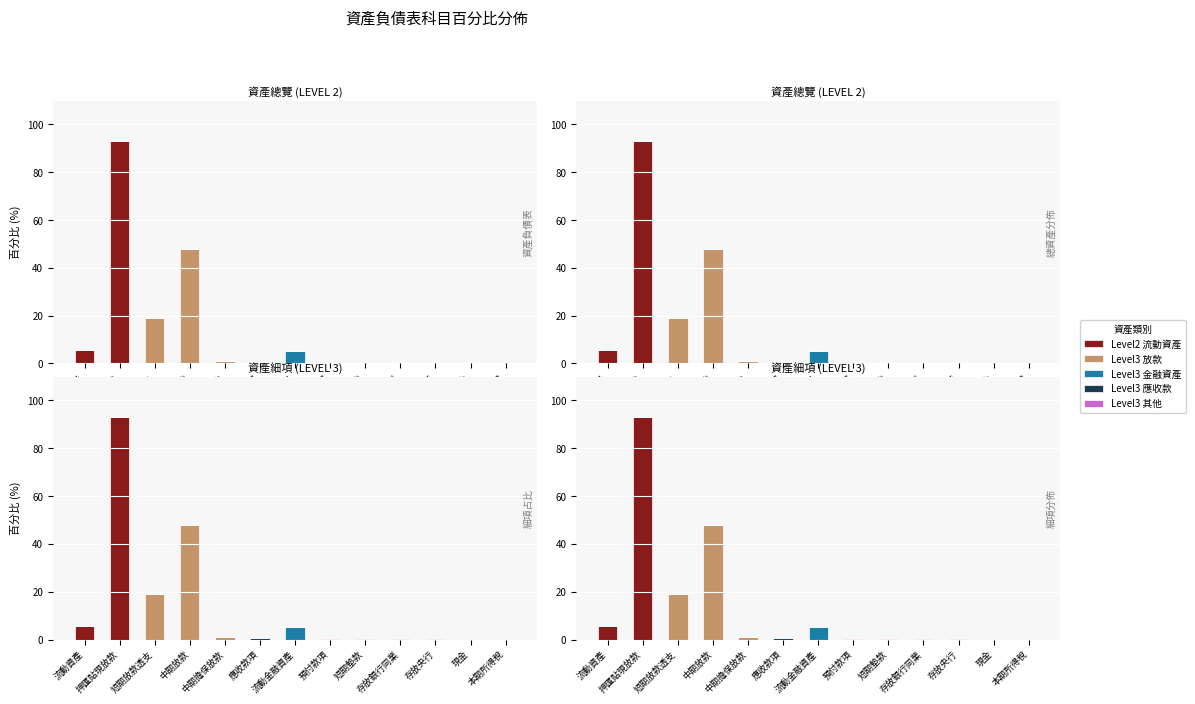

Which series has the largest range (max minus min)?

Level2 流動資產